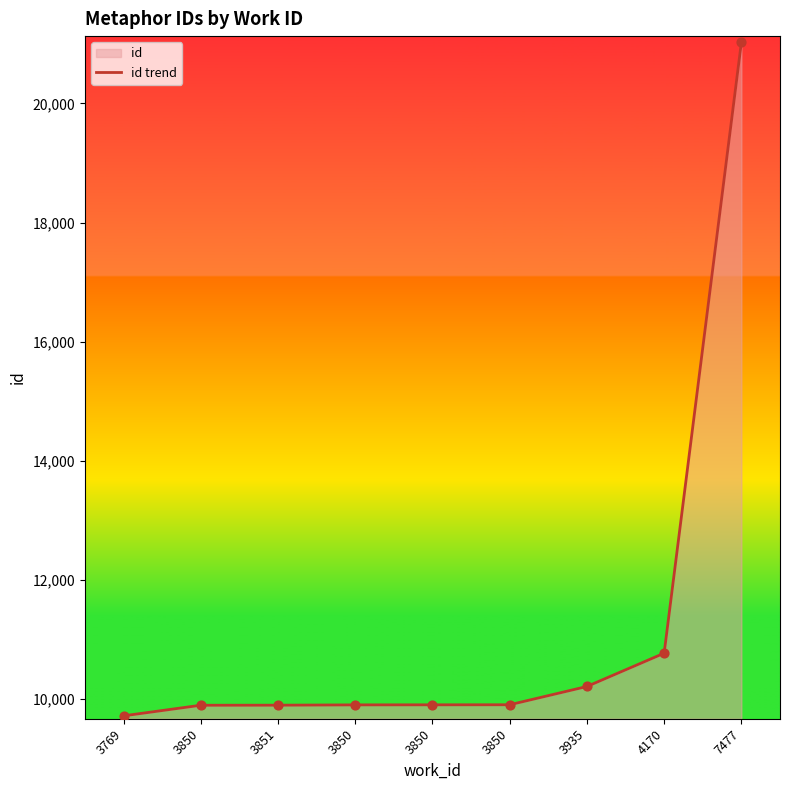

Between 3850 and 3769, which is larger?

3850